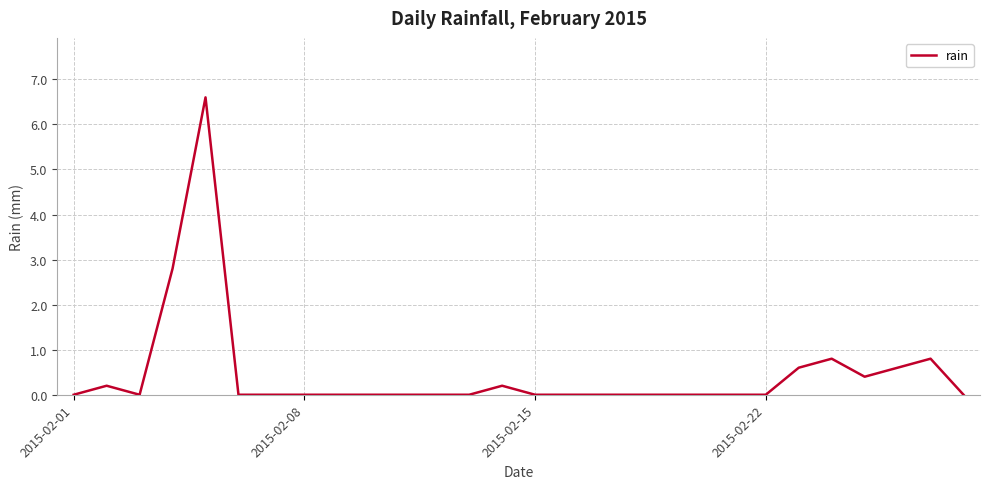

What is the difference between the maximum and minimum values?

6.6